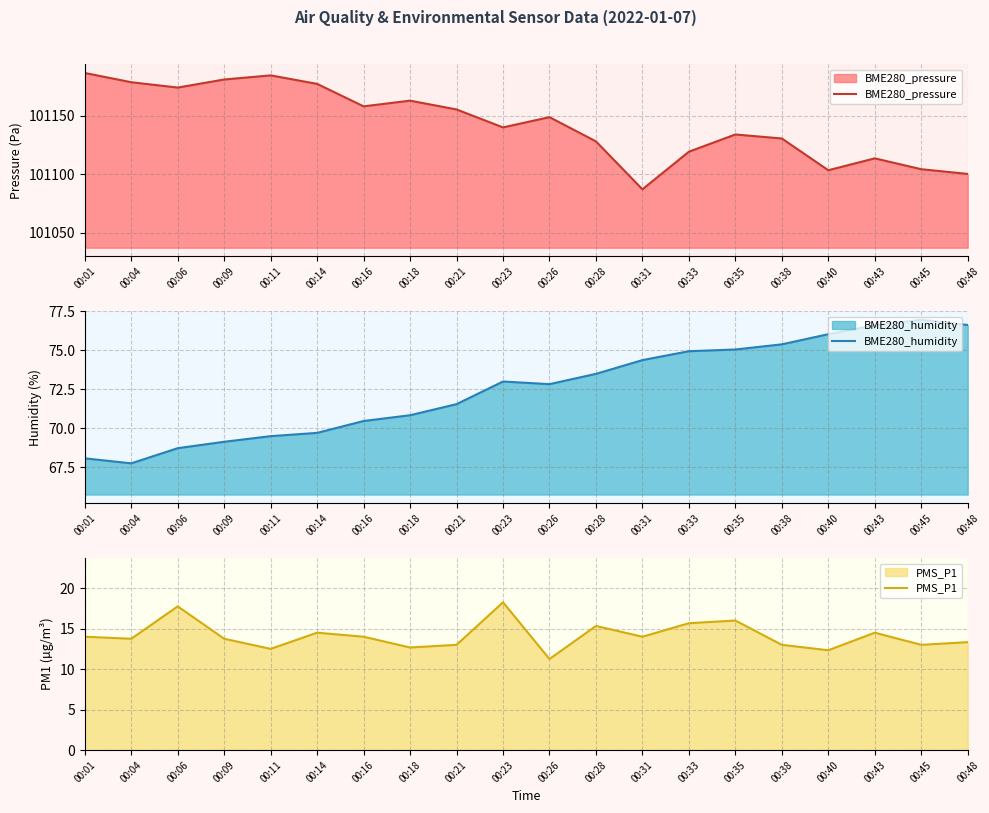

Reading left to right, list all the values displayed in this chart.

BME280_pressure: 00:01=101186.8	00:04=101178.9	00:06=101174.3	00:09=101181.2	00:11=101184.8	00:14=101177.5	00:16=101158.2	00:18=101163.1	00:21=101155.6	00:23=101140.2	00:26=101149.0	00:28=101128.2	00:31=101087.2	00:33=101119.4	00:35=101134.2	00:38=101130.7	00:40=101103.5	00:43=101113.7	00:45=101104.4	00:48=101100.4
BME280_humidity: 00:01=68.1	00:04=67.8	00:06=68.7	00:09=69.1	00:11=69.5	00:14=69.7	00:16=70.5	00:18=70.8	00:21=71.5	00:23=73.0	00:26=72.8	00:28=73.5	00:31=74.4	00:33=74.9	00:35=75.0	00:38=75.4	00:40=76.0	00:43=76.6	00:45=77.0	00:48=76.6
PMS_P1: 00:01=14.0	00:04=13.8	00:06=17.8	00:09=13.8	00:11=12.5	00:14=14.5	00:16=14.0	00:18=12.7	00:21=13.0	00:23=18.2	00:26=11.2	00:28=15.3	00:31=14.0	00:33=15.7	00:35=16.0	00:38=13.0	00:40=12.3	00:43=14.5	00:45=13.0	00:48=13.3